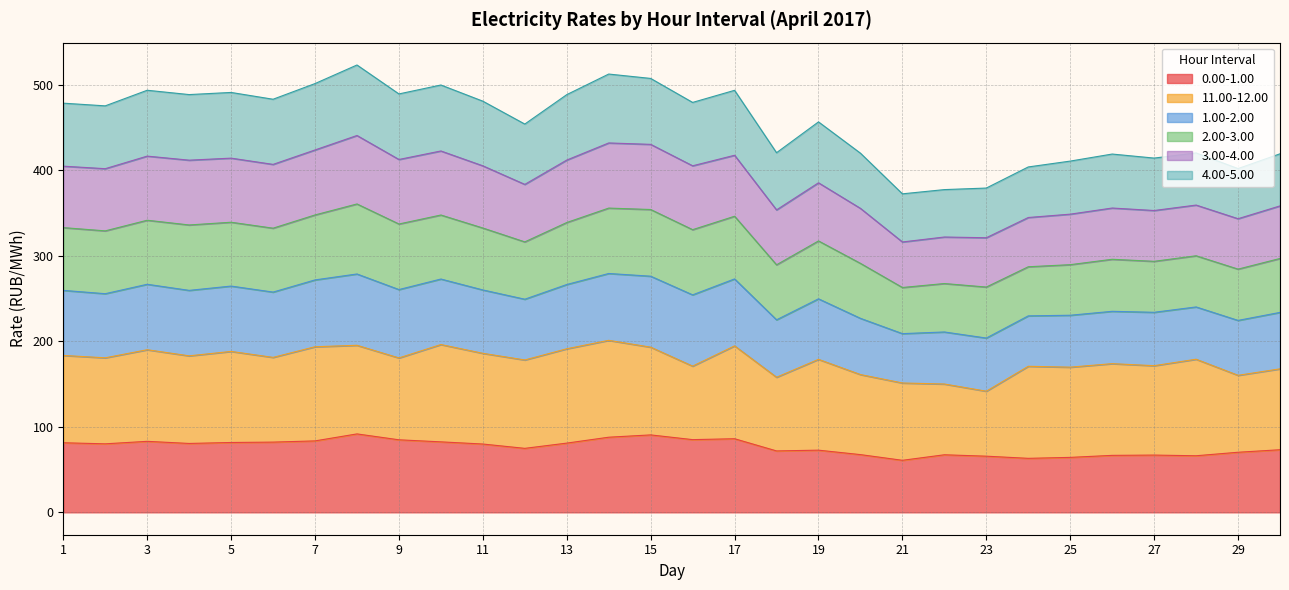

Is it true that 4.00-5.00 equals 673.2 at 6?

False